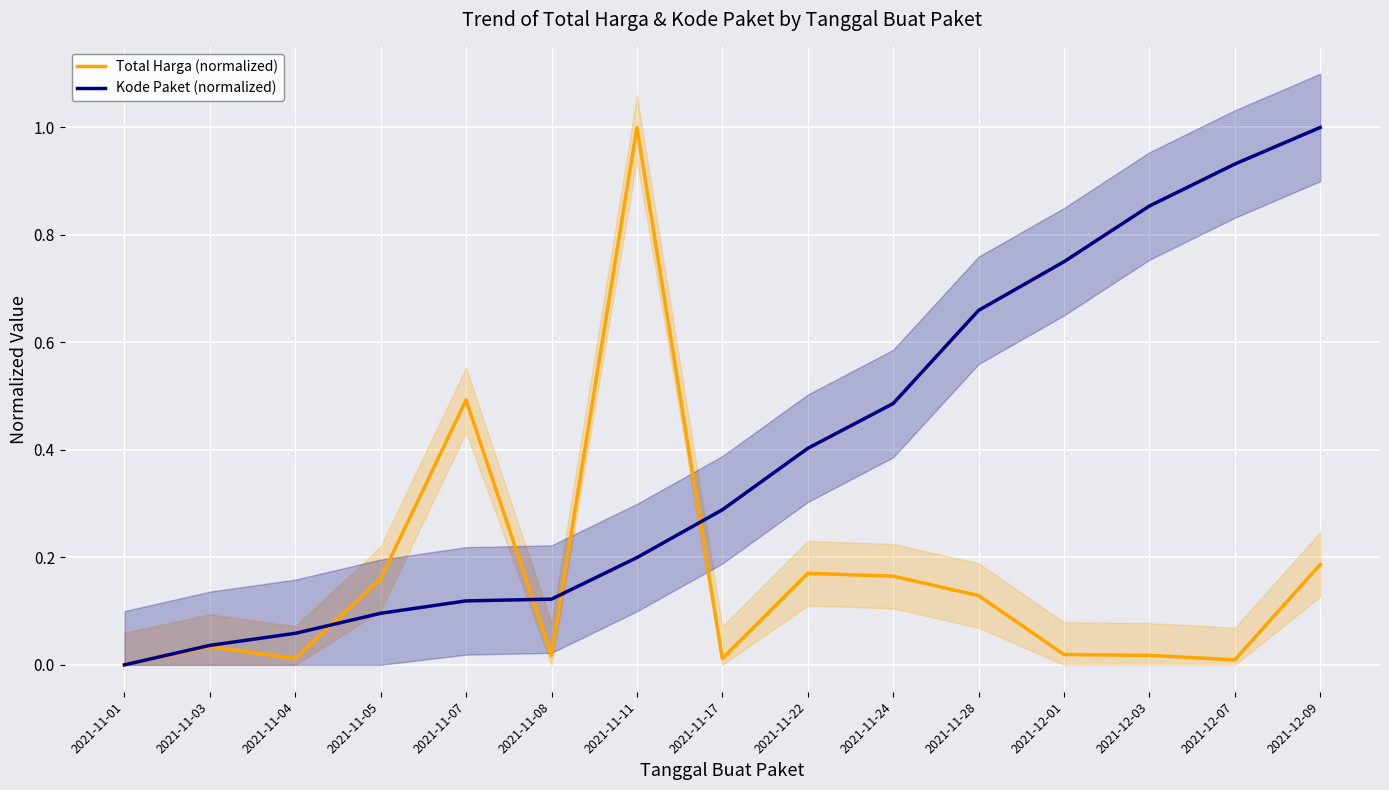

True or false: Kode Paket (normalized) and Total Harga (normalized) intersect in this chart.

True